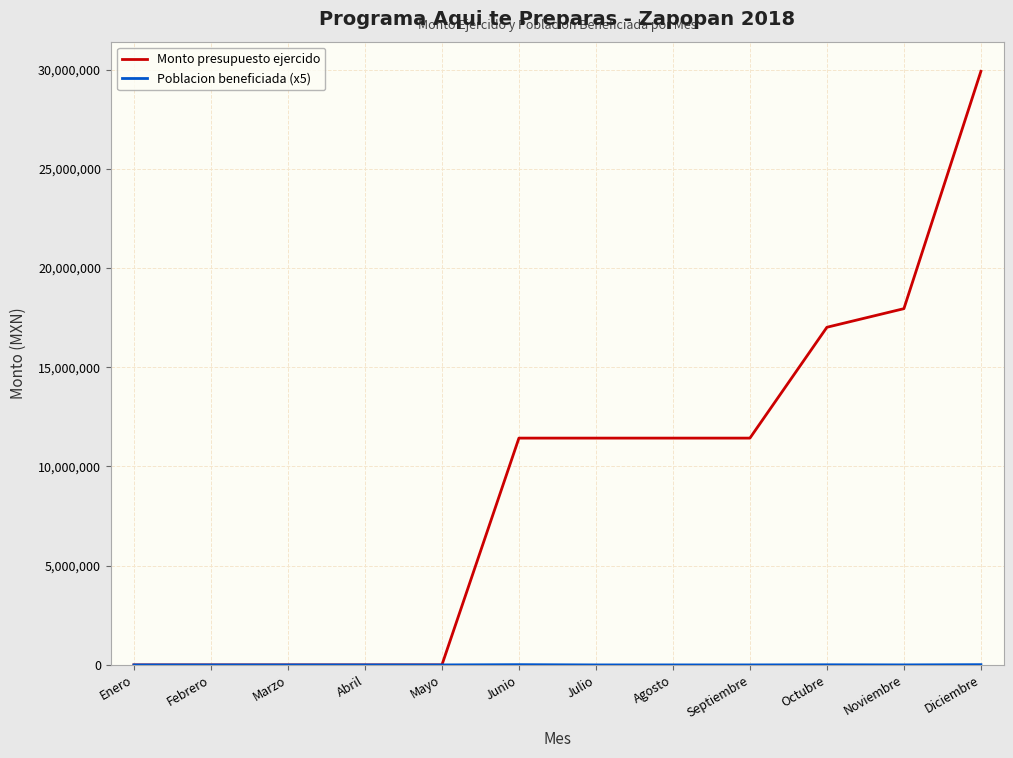

Which series has the largest total across all categories?

Monto presupuesto ejercido